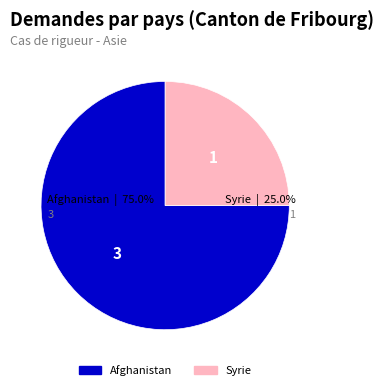

What is the smallest slice in the pie chart?

Syrie